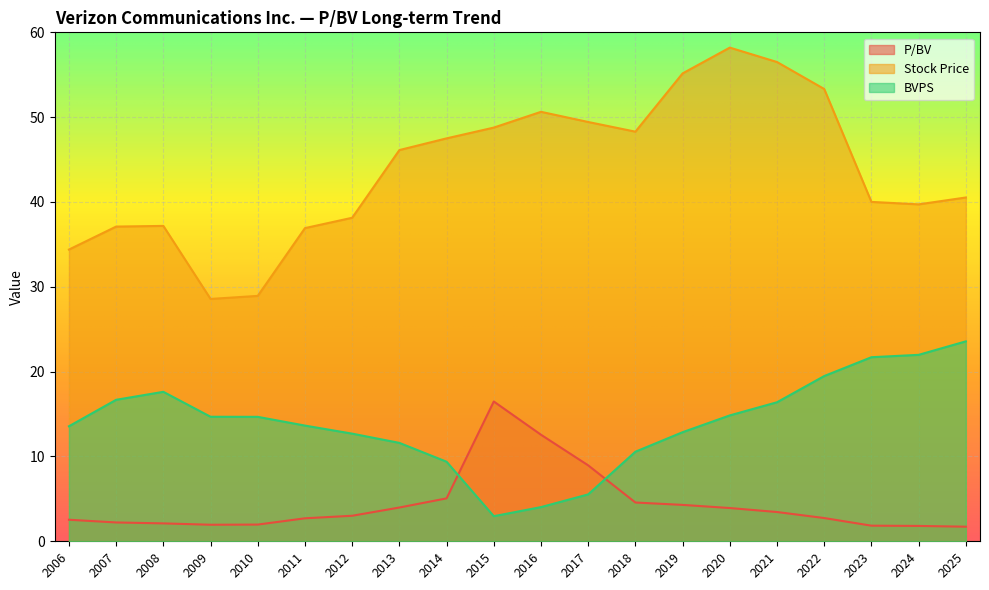

At which category does Stock Price reach its first local valley?

2009